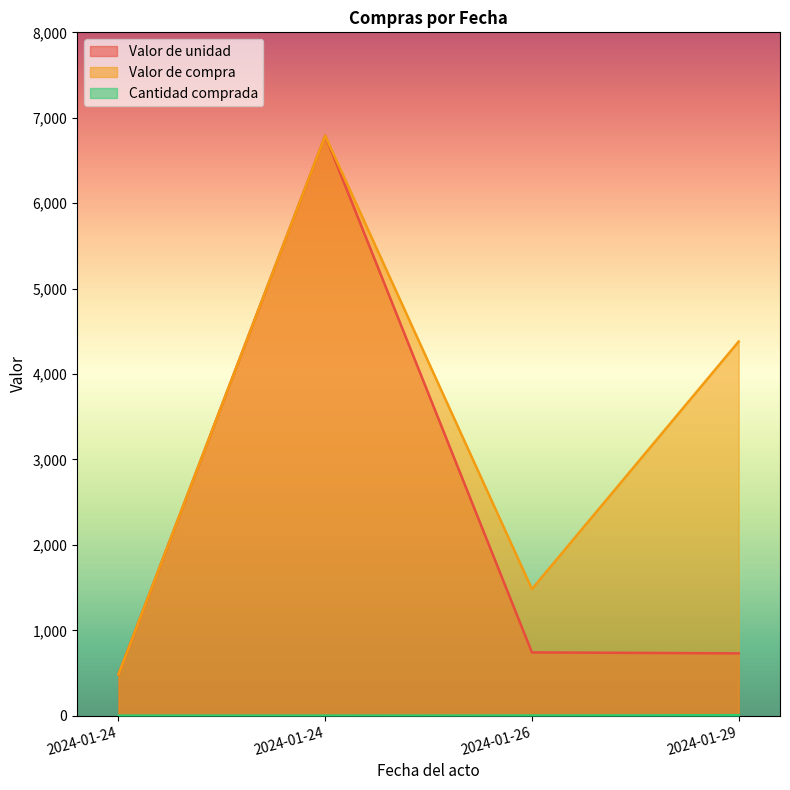

Rank the series at 2024-01-29 from lowest to highest value.

Cantidad comprada, Valor de unidad, Valor de compra